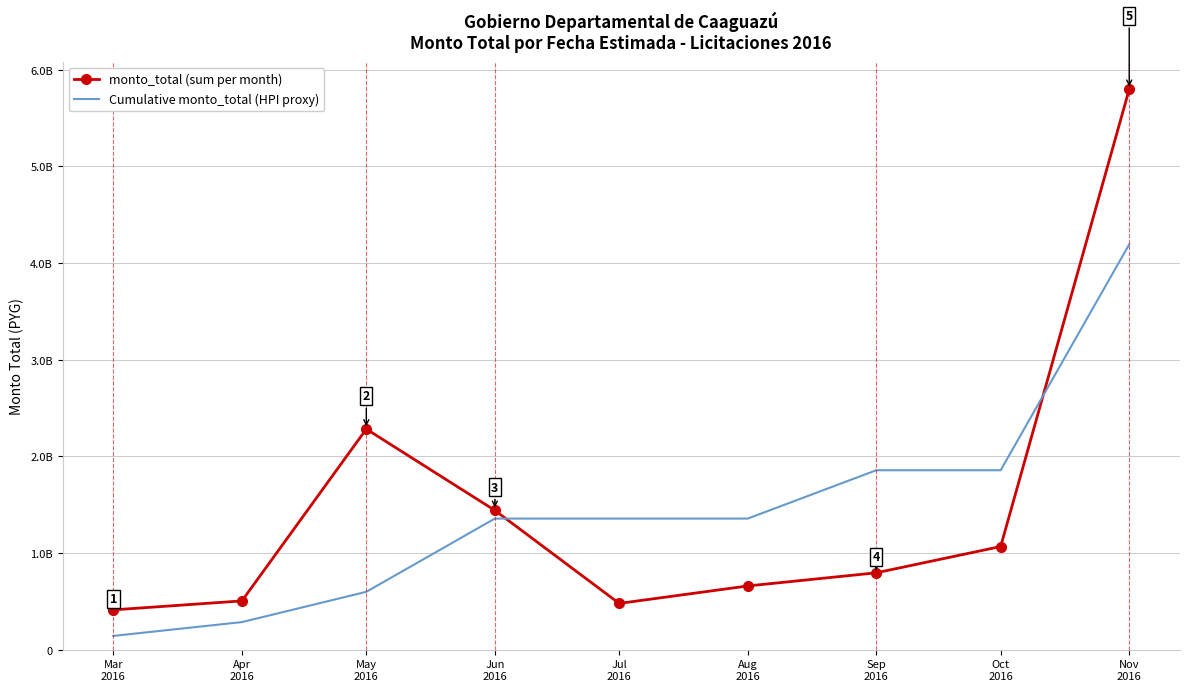

True or false: monto_total (sum per month) and Cumulative monto_total (HPI proxy) cross at least once.

True